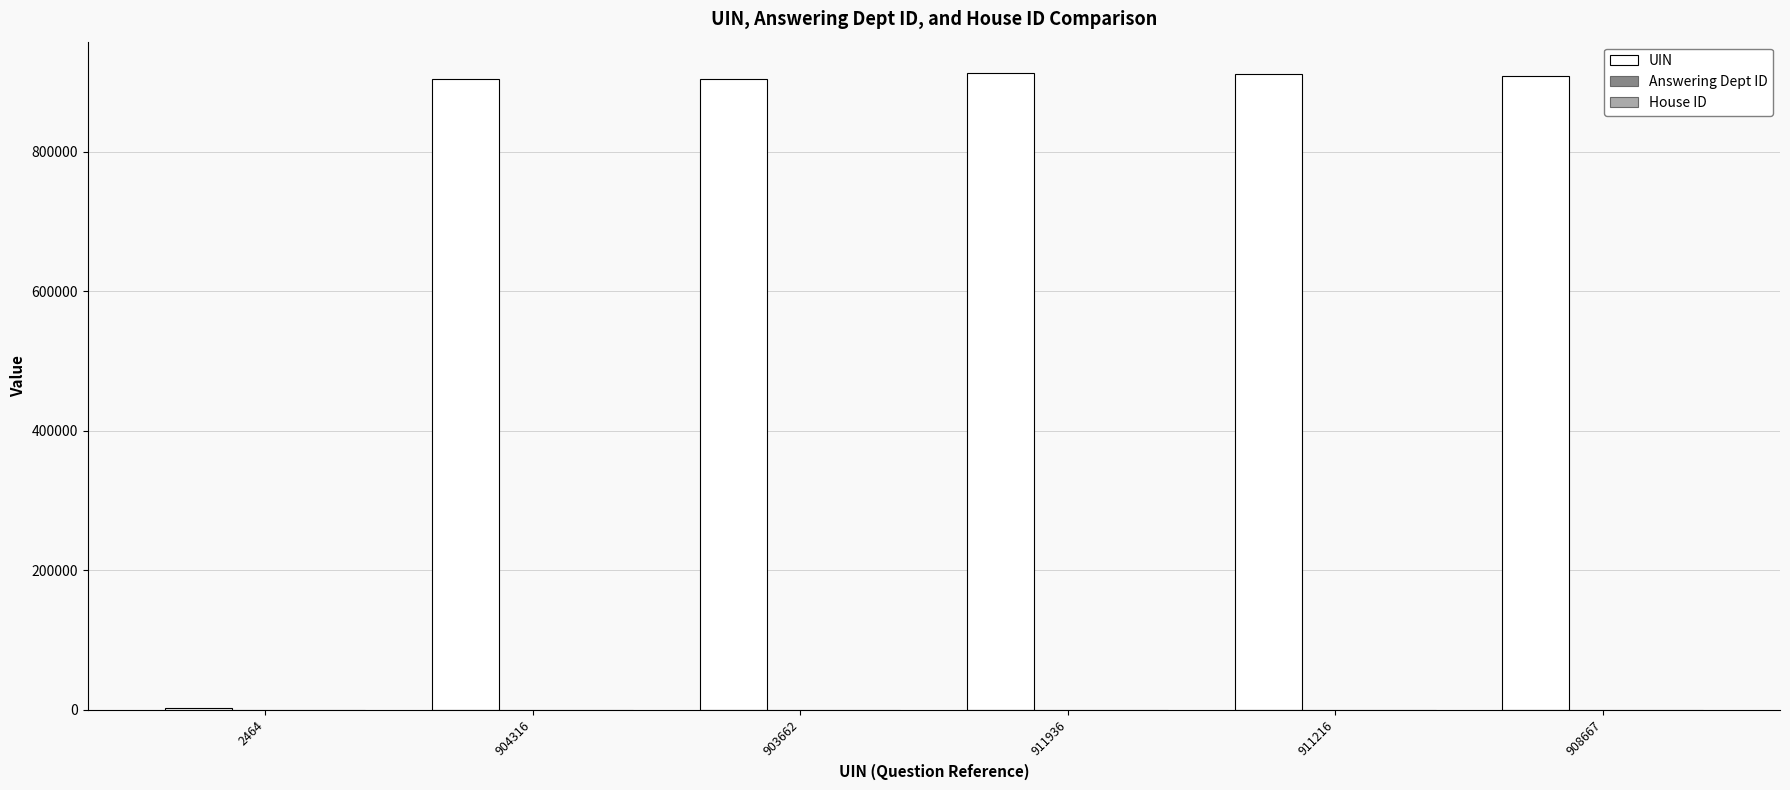

Which series has the largest total across all categories?

UIN